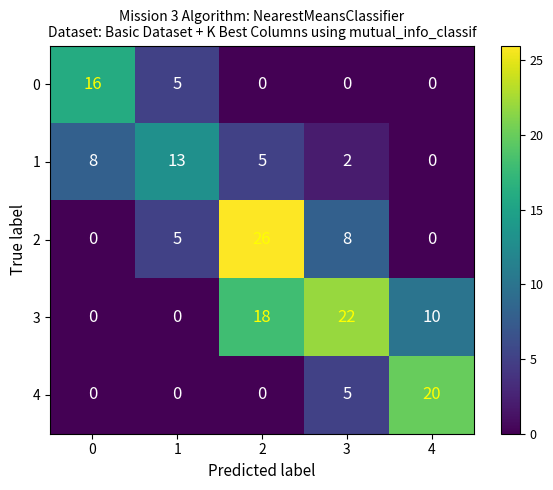

The 3 series shows 9 at 0. True or false?

False